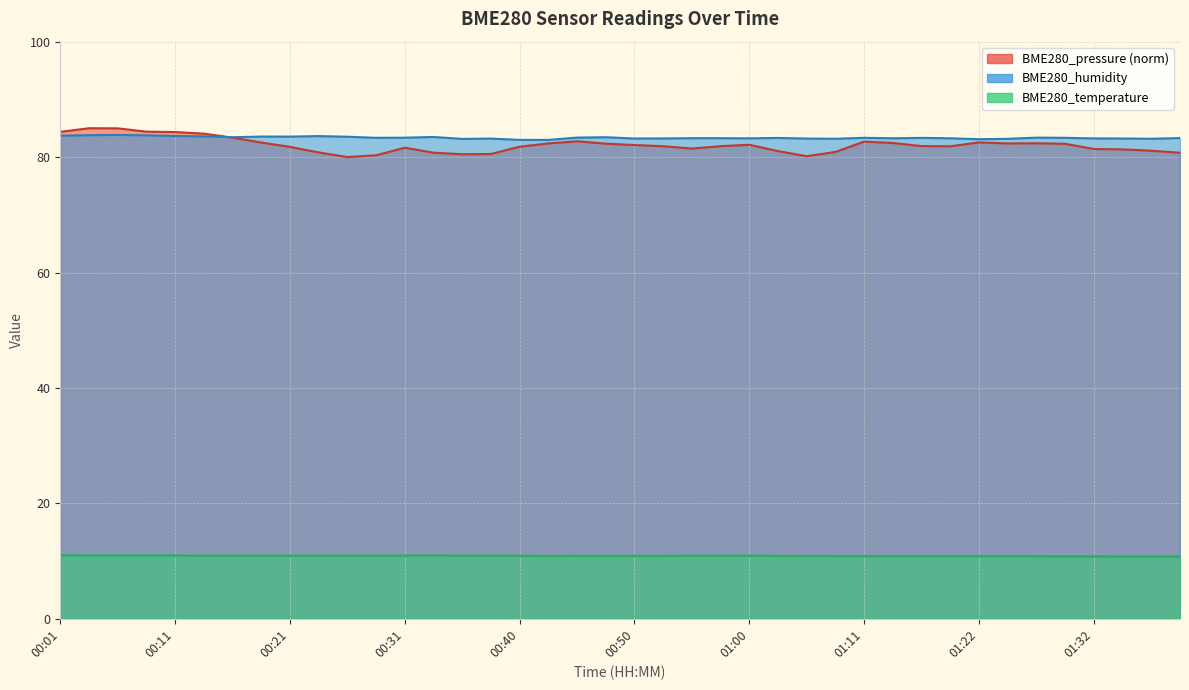

The value of BME280_temperature at 00:38 is 10.9. True or false?

True